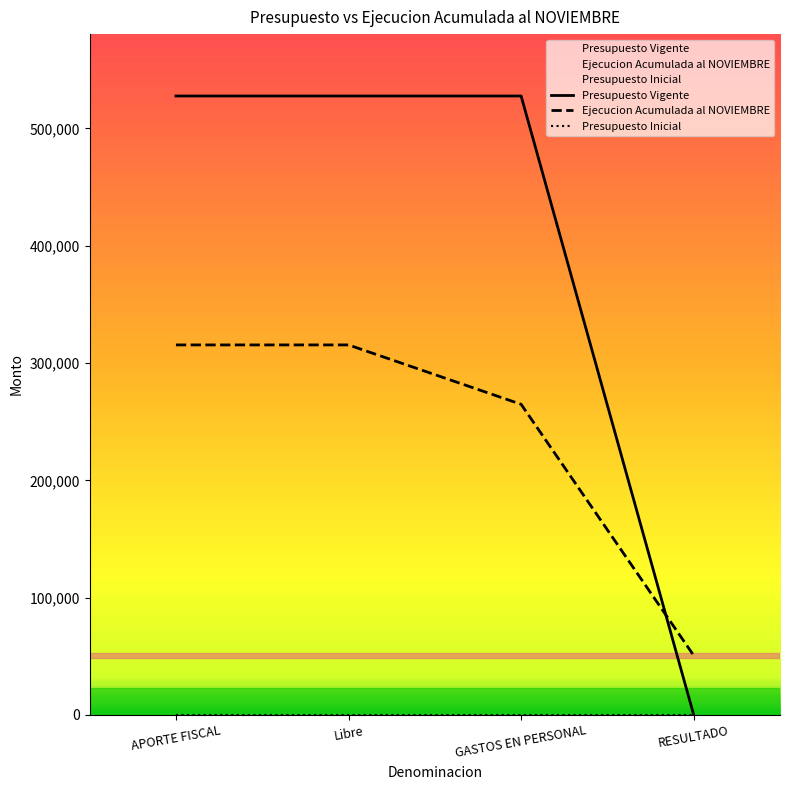

Which series has the widest spread of values?

Presupuesto Vigente